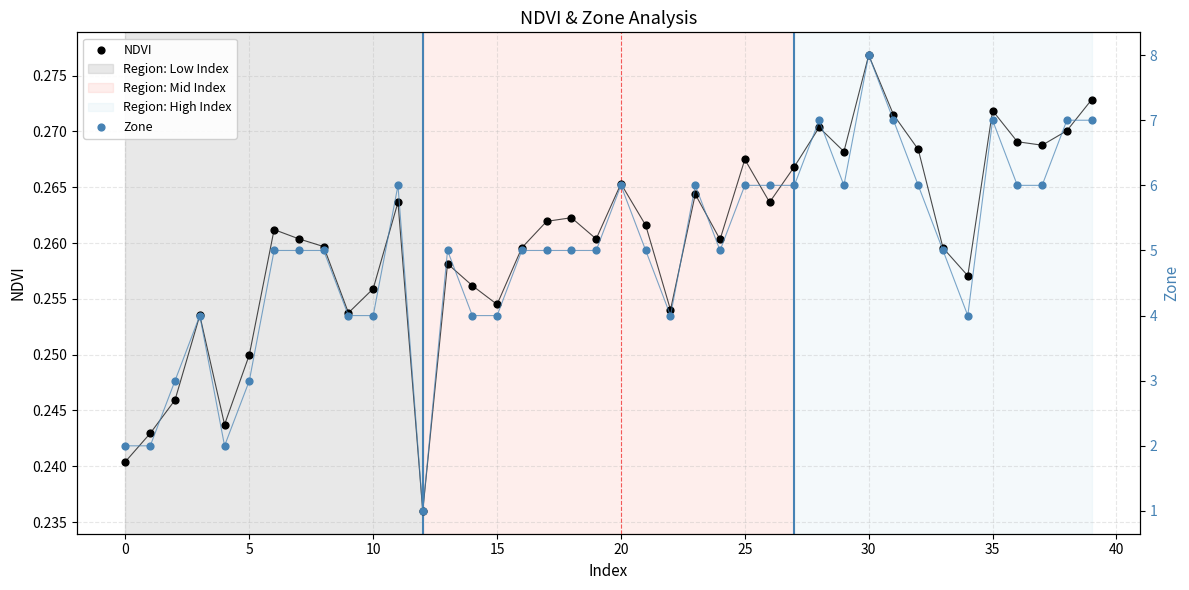

At which category is the sum across all series the highest?

30